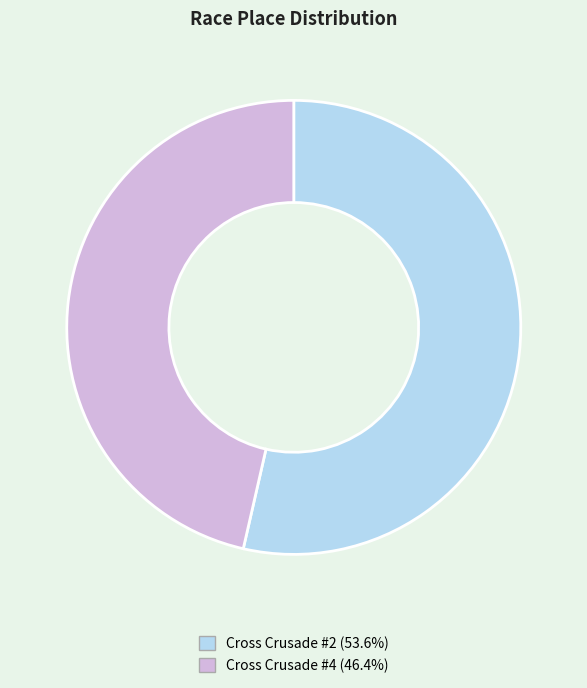

Is Cross Crusade #2 the majority of the pie?

Yes